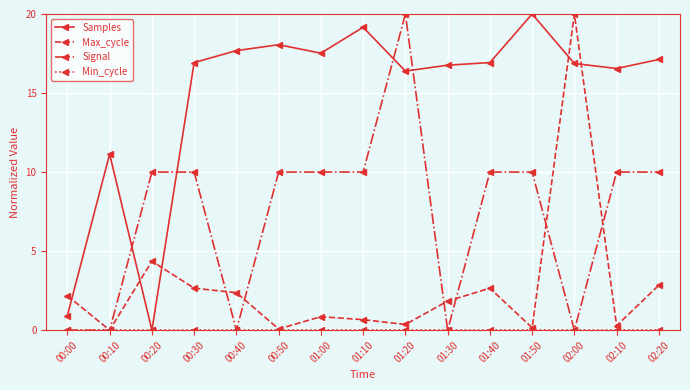

How many categories are shown in the chart?

15